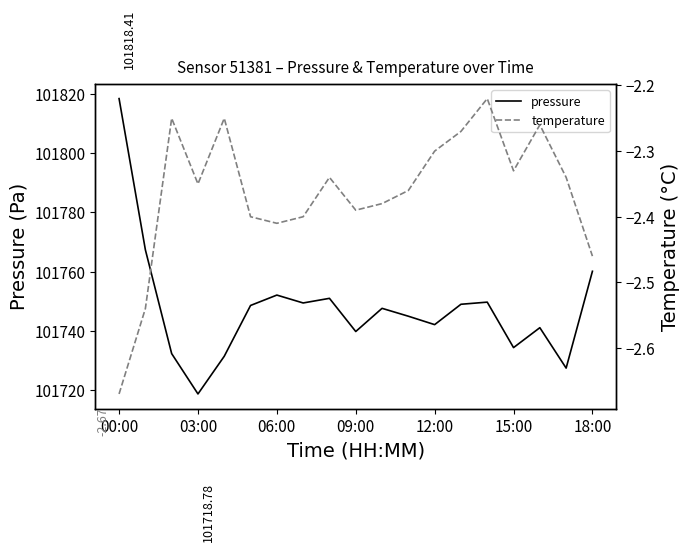

At 06:00, list the series in order from smallest to largest.

temperature, pressure